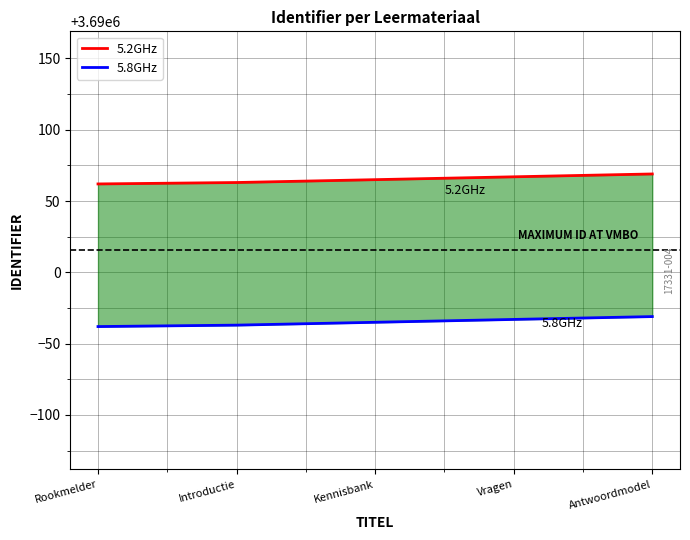

How many data points in 5.2GHz are less than 3690065?

2